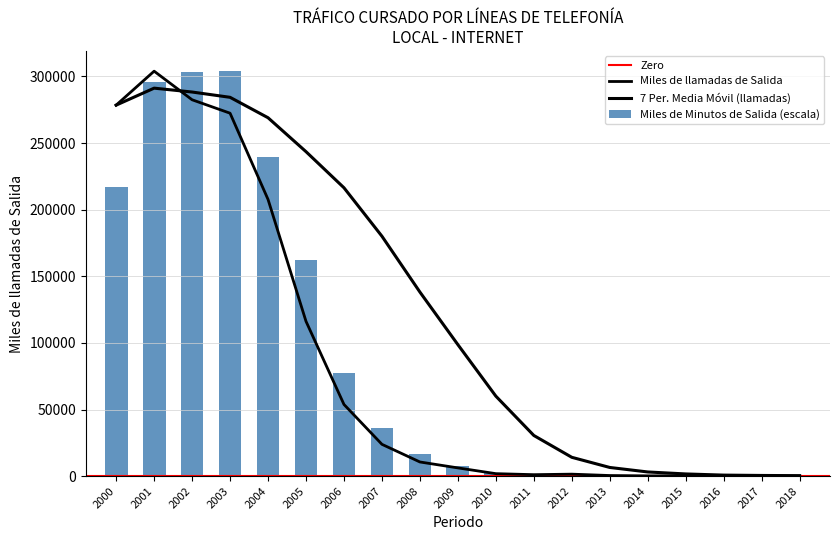

The value of Miles de Minutos de Salida (escala) at 2005 is 162031.3. True or false?

True